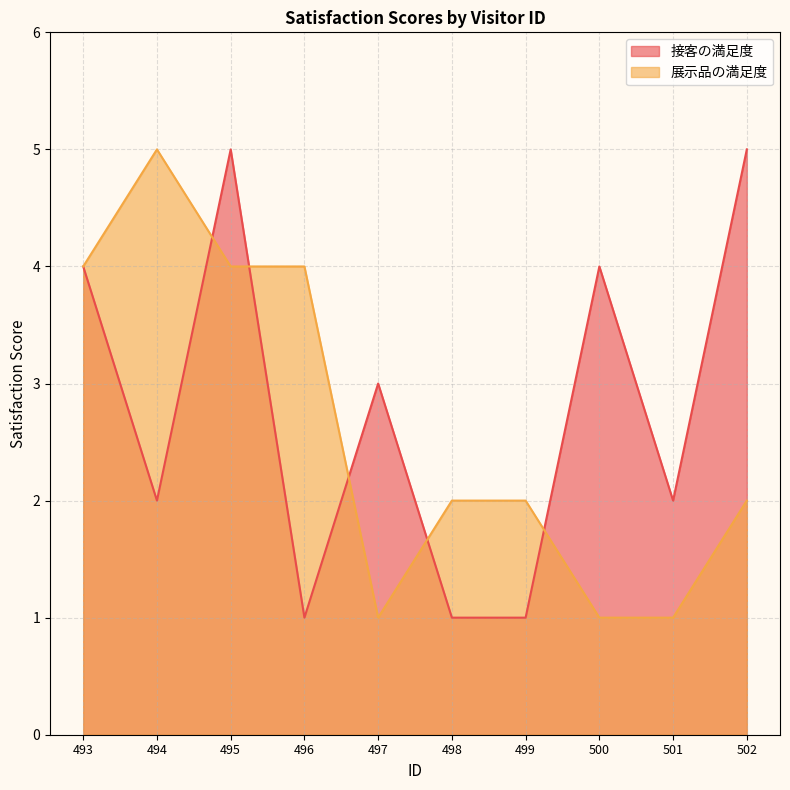

The 接客の満足度 series shows 5 at 502. True or false?

True